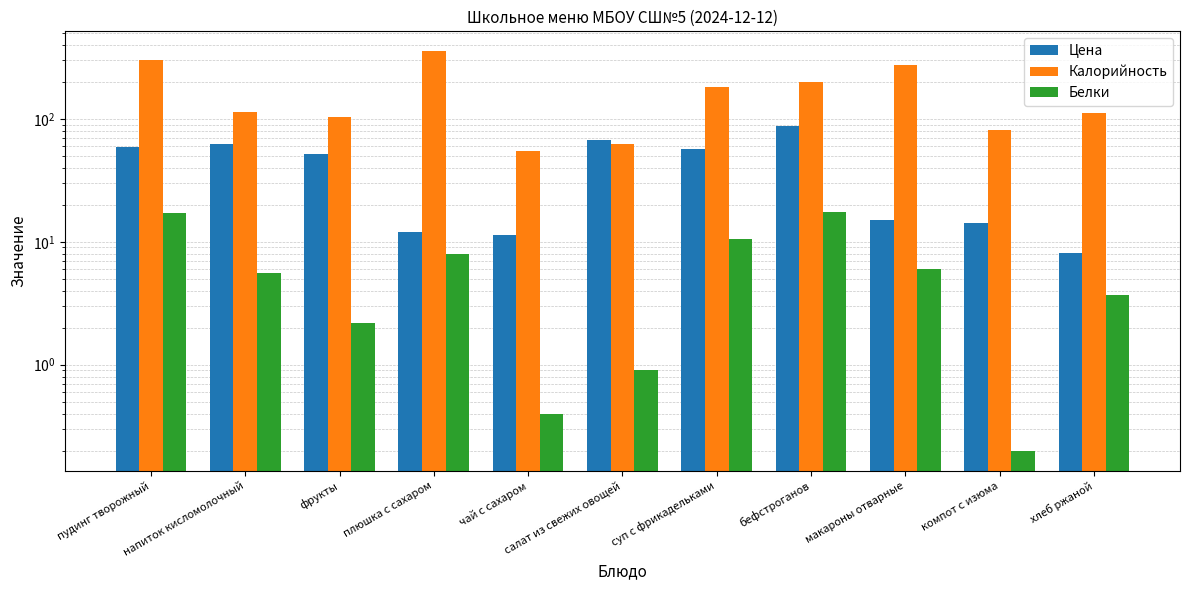

Which series has the widest spread of values?

Калорийность